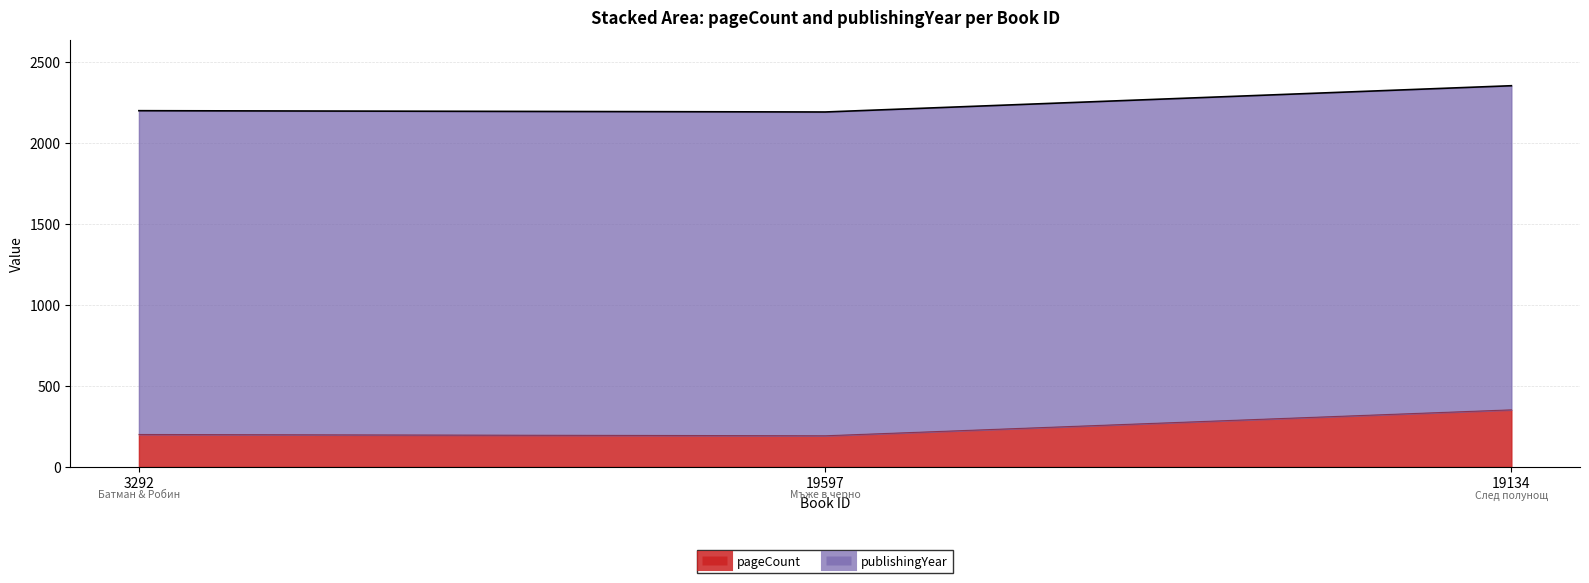

At which label does publishingYear first exceed 2197?

19134